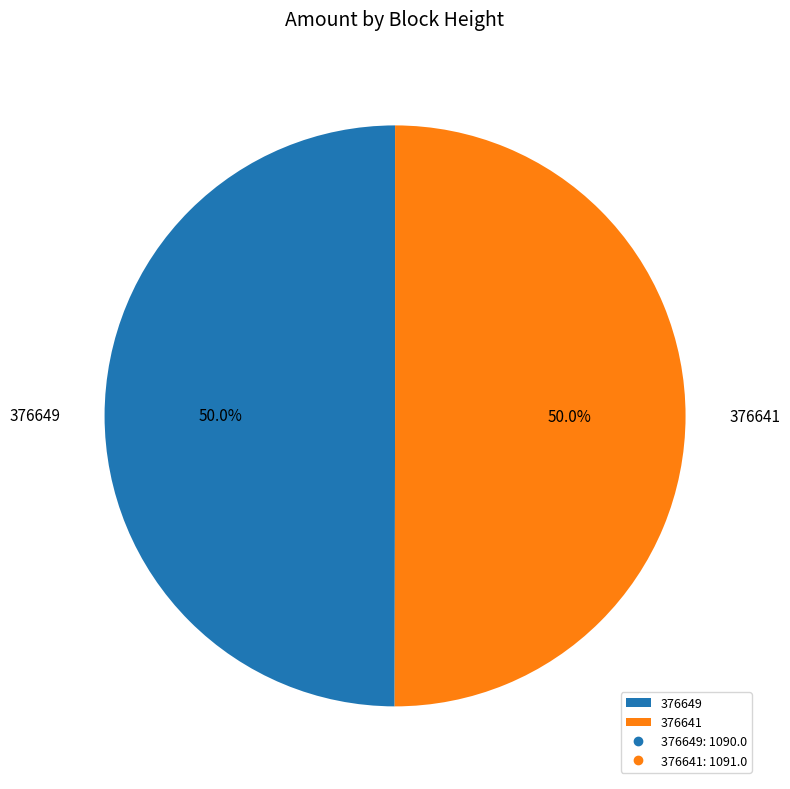

What percentage do 376641 and 376649 together represent?

100.0%